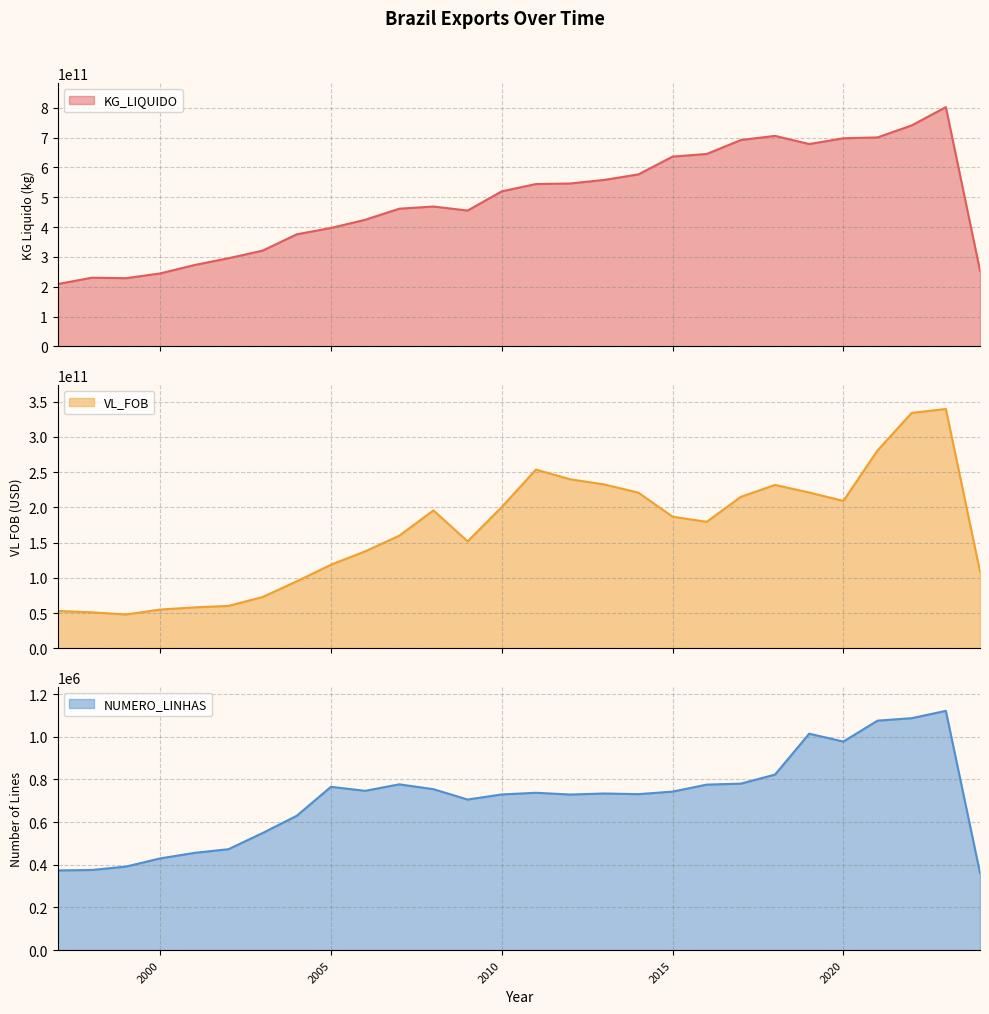

Reading left to right, list all the values displayed in this chart.

KG_LIQUIDO: 208817826940	230153042546	228543547383	244537401277	272545750885	295461805933	321001302633	375636524502	396824389155	424257965816	461465463718	468761411307	455255567414	519741427910	544085651715	545932339242	557952370783	576395634212	636029338192	644891914917	691743297215	705549984512	678108051917	697446598673	700387165796	740648017304	801976221068	253595614509
VL_FOB: 52947495532	51076603549	47945909310	54993159648	58032294243	60147158103	72776746690	95121672369	118597835407	137581151209	159816383833	195764624177	151791674186	200434134826	253666309507	239952538158	232544255606	220923236838	186782355063	179526129214	214988108353	231889523399	221126807647	209180241655	280814577460	334136038220	339695766008	108849490785
NUMERO_LINHAS: 373557	375707	391567	429925	455711	473158	548926	629802	765482	746688	777020	754429	705895	729644	737551	729280	734146	731028	743001	775709	780351	822794	1014464	977456	1075522	1087131	1121352	361779